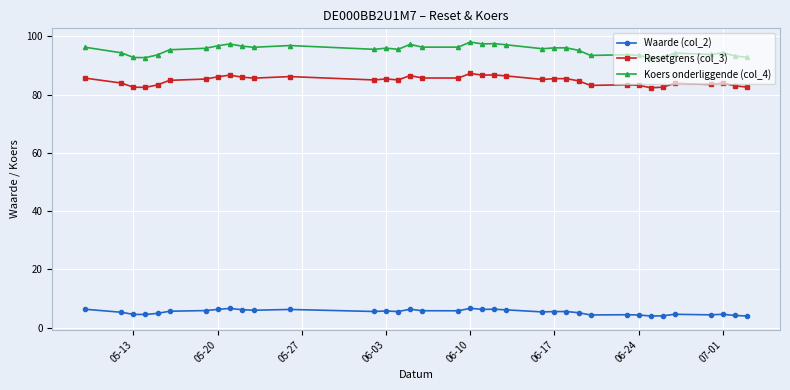

What is the highest value of the Waarde (col_2) series?

6.7